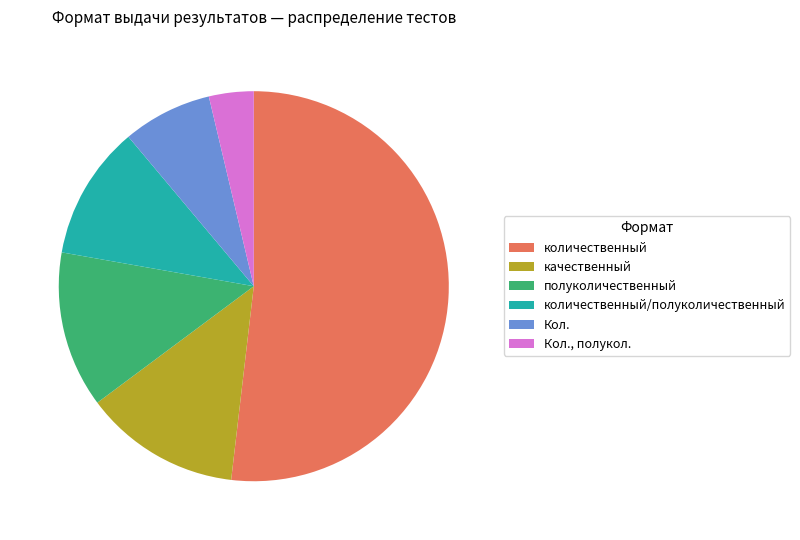

Which has a higher value, Кол., полукол. or качественный?

качественный